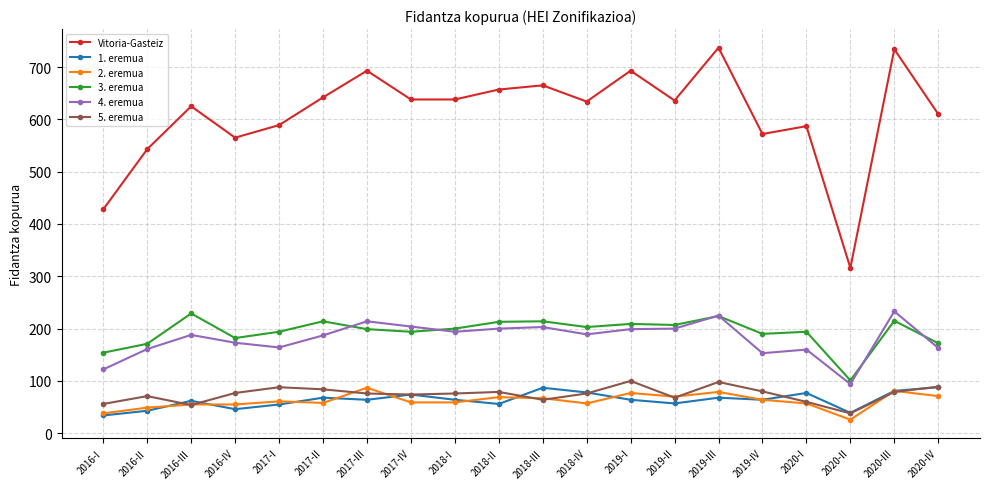

What is the value of the 1. eremua point at the 15th from the left?

68